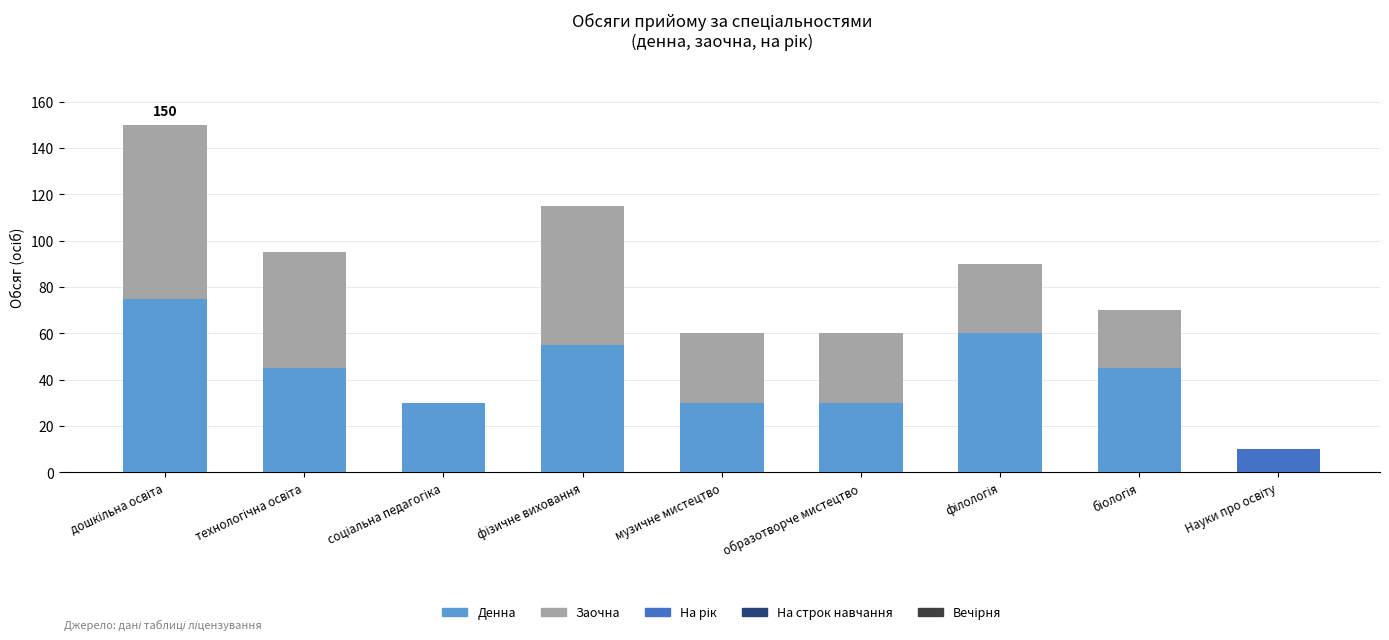

True or false: Денна has a value of 30 at образотворче мистецтво.

True